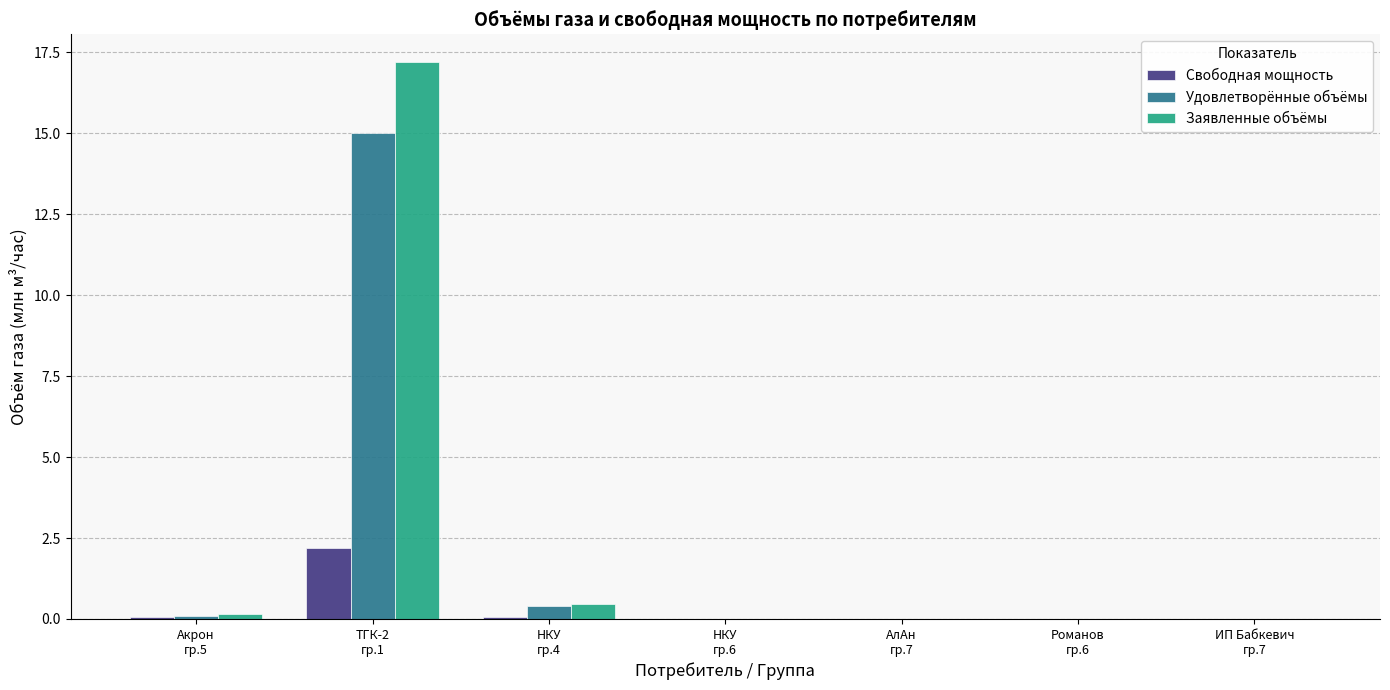

Where is Заявленные объёмы nearest to the value 8?

НКУ
гр.4